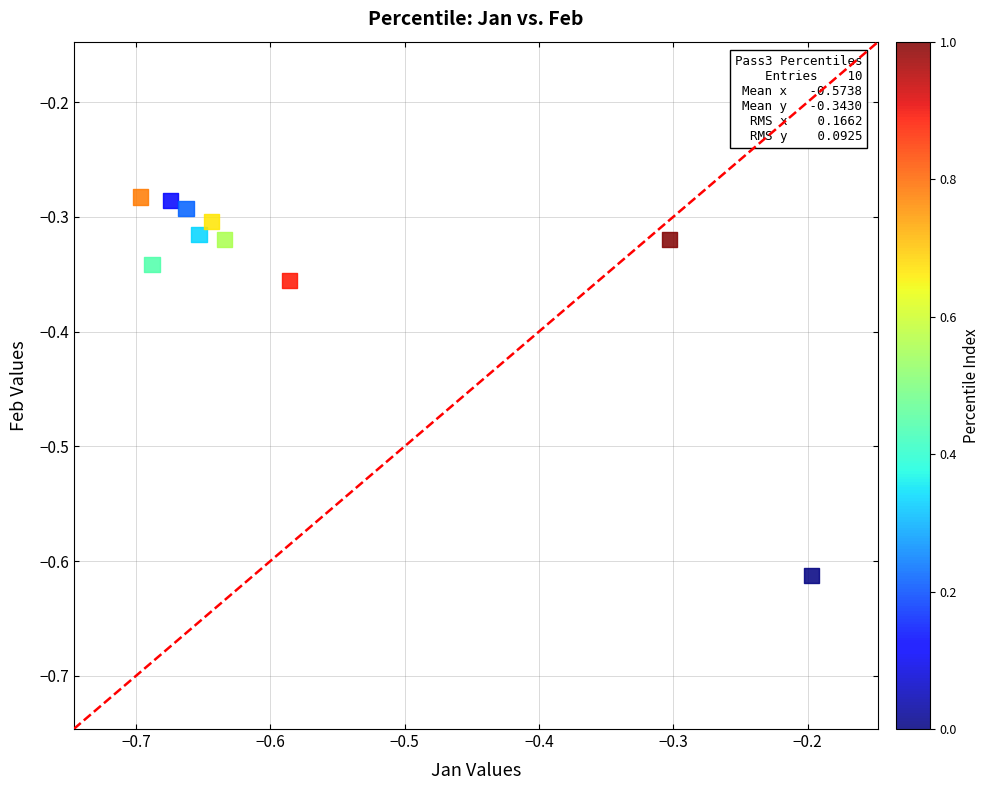

What is the range of X values (max minus min)?

0.5